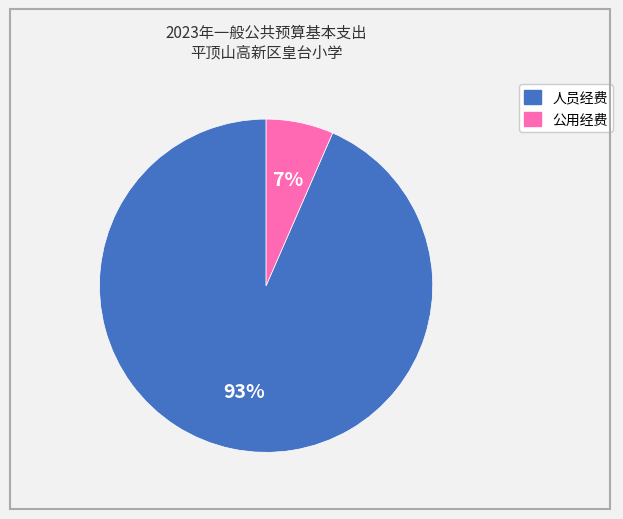

Is it true that 公用经费 is 1% of the pie?

False